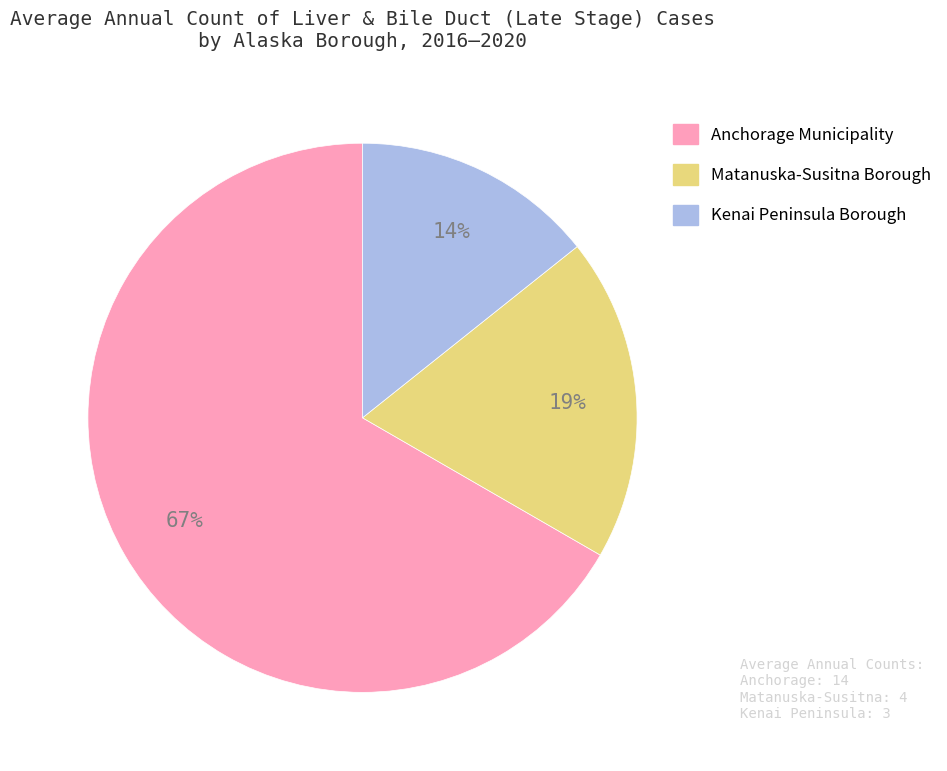

Combined, do Kenai Peninsula Borough and Matanuska-Susitna Borough account for over 50%?

No